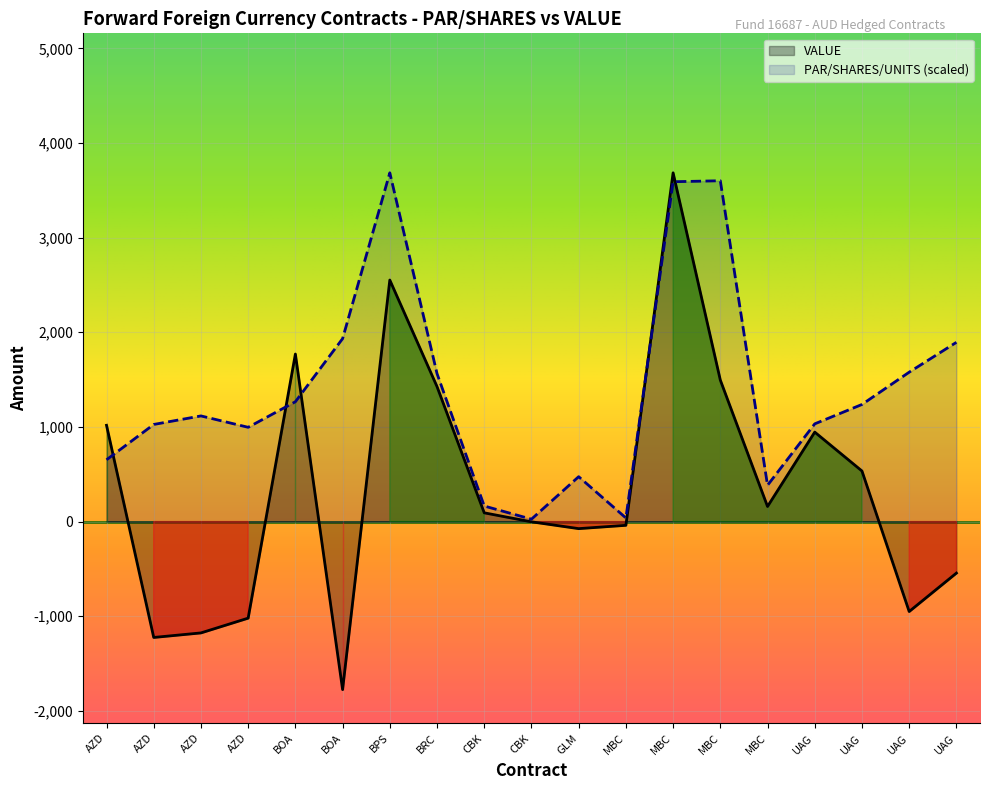

The value of VALUE at AZD is -1177.0. True or false?

True